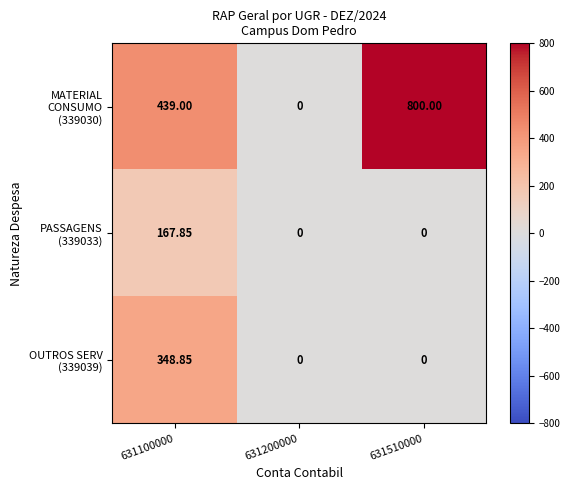

Which label corresponds to the largest value in the chart?

631510000